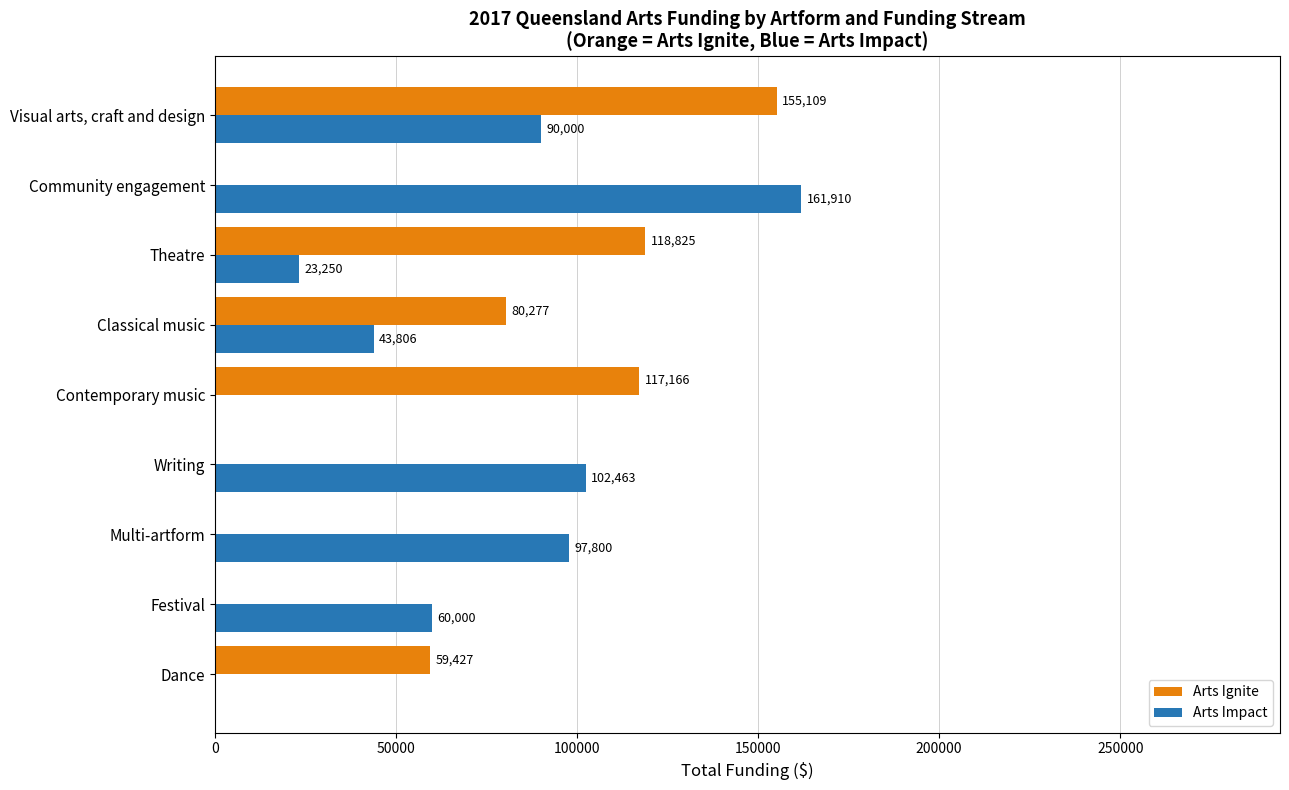

How many positive values does the Arts Ignite series have?

5